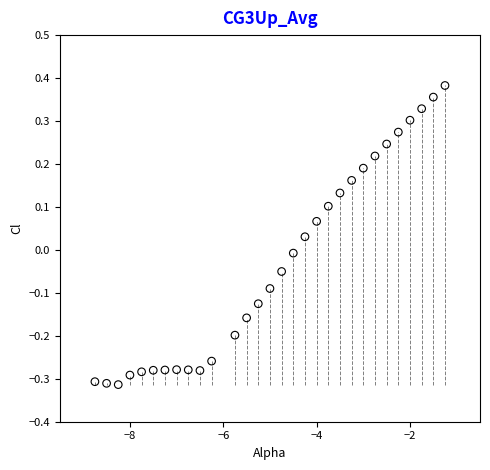

What is the range of X values (max minus min)?

7.5